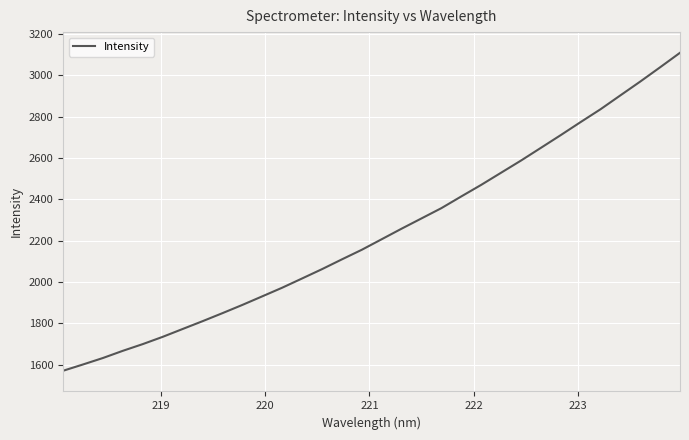

What is the difference between the maximum and minimum values?

1538.1